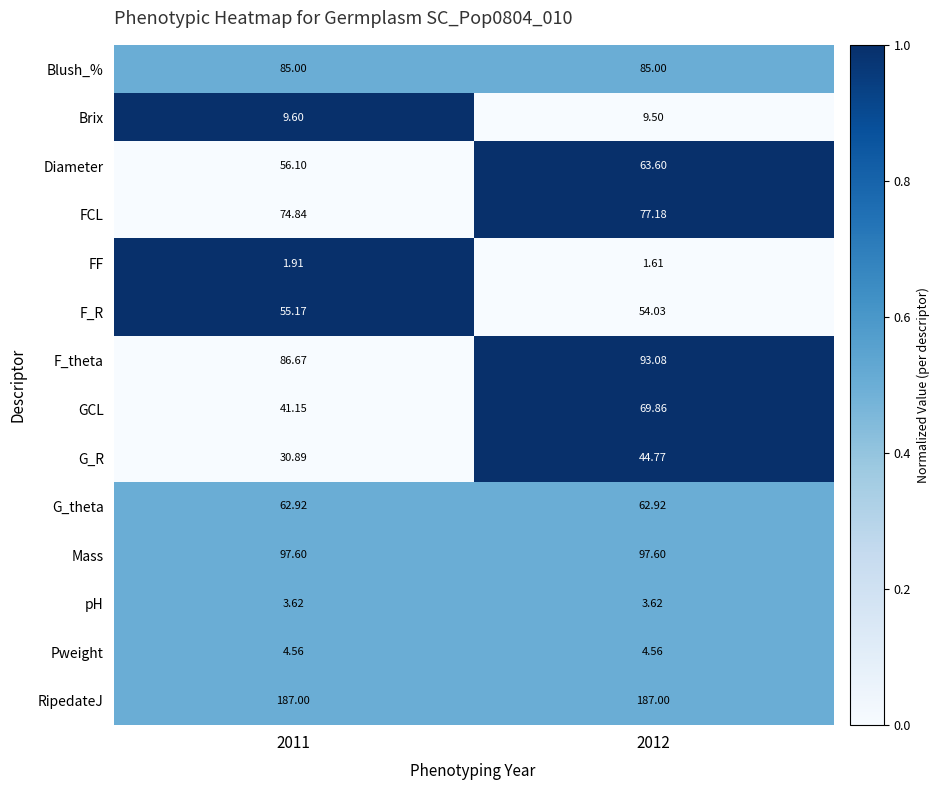

Which series has the largest total across all categories?

RipedateJ